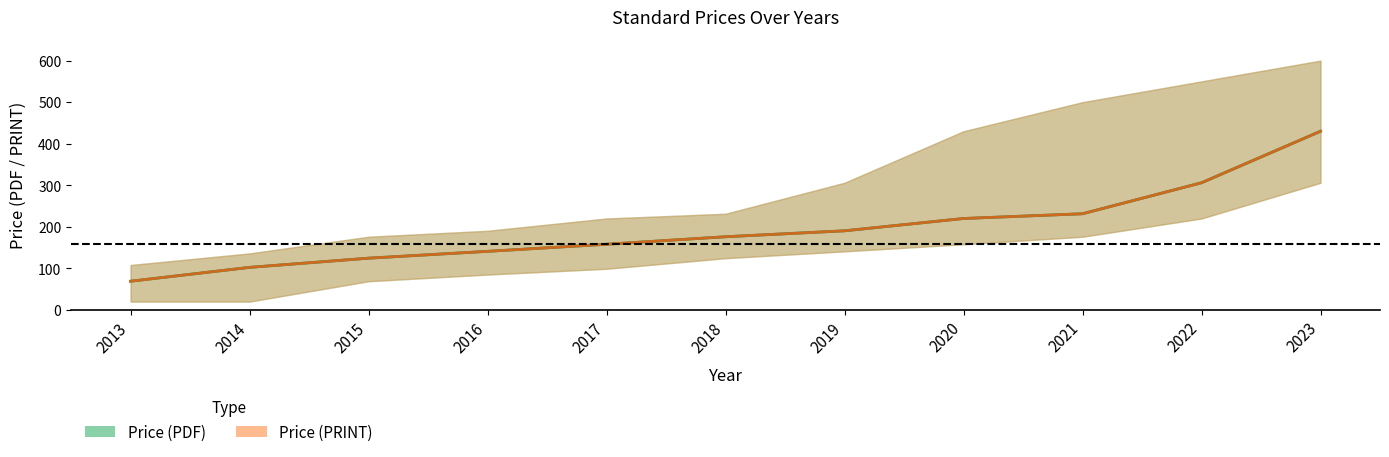

Reading left to right, transcribe all the data shown in this chart.

Mean Price (PDF): 69.0	102.3	124.5	140.9	158.0	176.1	190.4	220.0	231.4	306.0	430.0
Mean Price (PRINT): 69.0	102.3	124.5	140.9	158.0	176.1	190.4	220.0	231.4	306.0	430.0
PDF_lower: 20.0	20.0	69.0	85.0	99.0	124.5	140.9	158.0	176.1	220.0	306.0
PDF_upper: 108.0	135.9	176.1	190.4	220.0	231.4	306.0	430.0	500.0	550.0	600.0
PRINT_lower: 20.0	20.0	69.0	85.0	99.0	124.5	140.9	158.0	176.1	220.0	306.0
PRINT_upper: 108.0	135.9	176.1	190.4	220.0	231.4	306.0	430.0	500.0	550.0	600.0